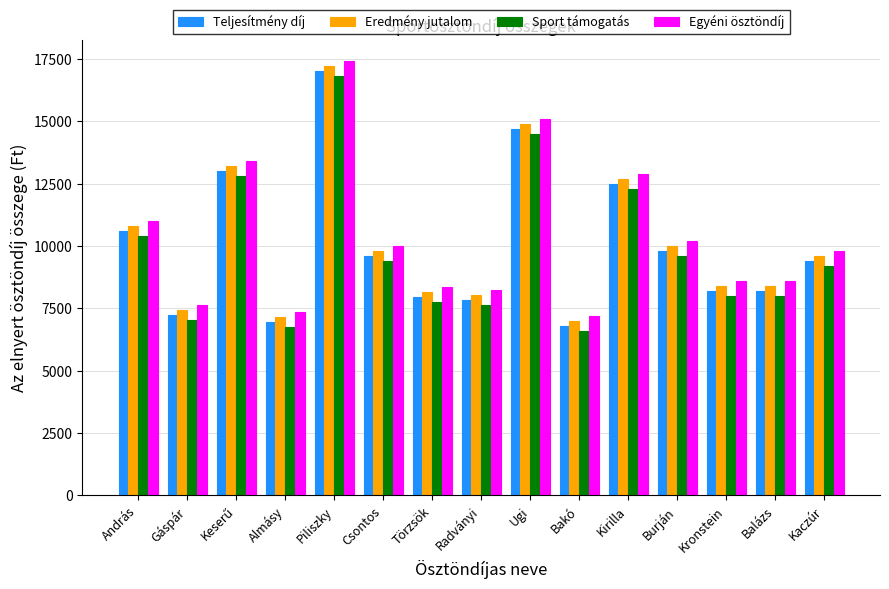

What is the sum of all Sport támogatás values?

146748